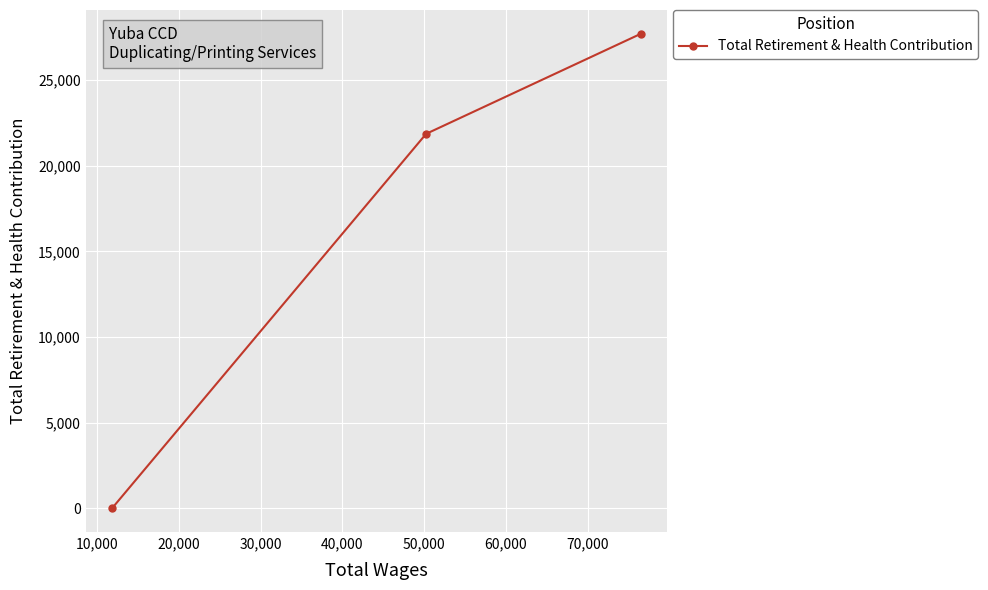

How many lines are shown in the chart?

1